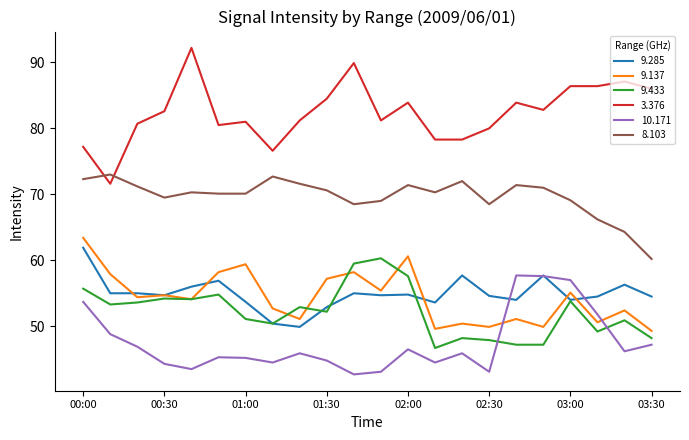

What is the maximum value shown in the chart?

92.2